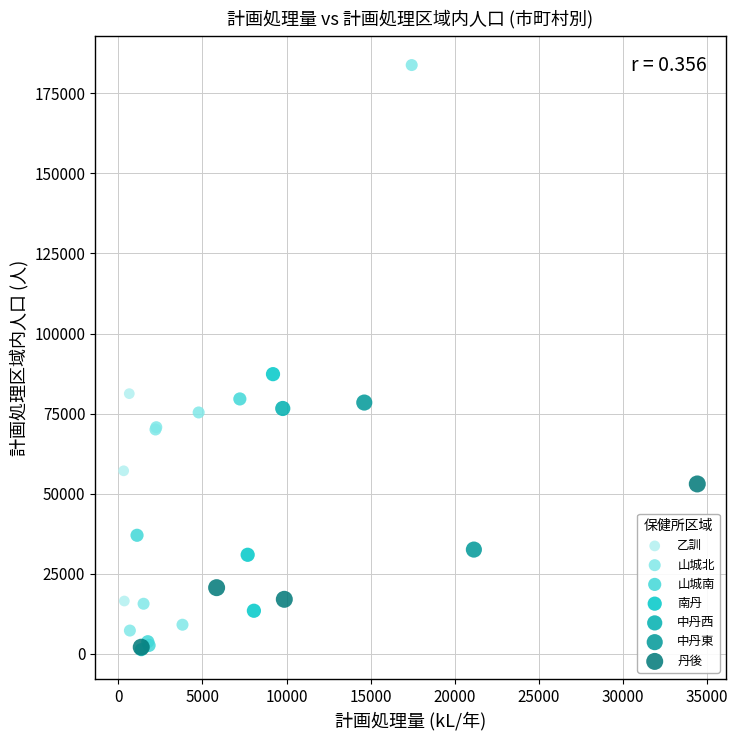

Which series contains the highest Y value?

山城北